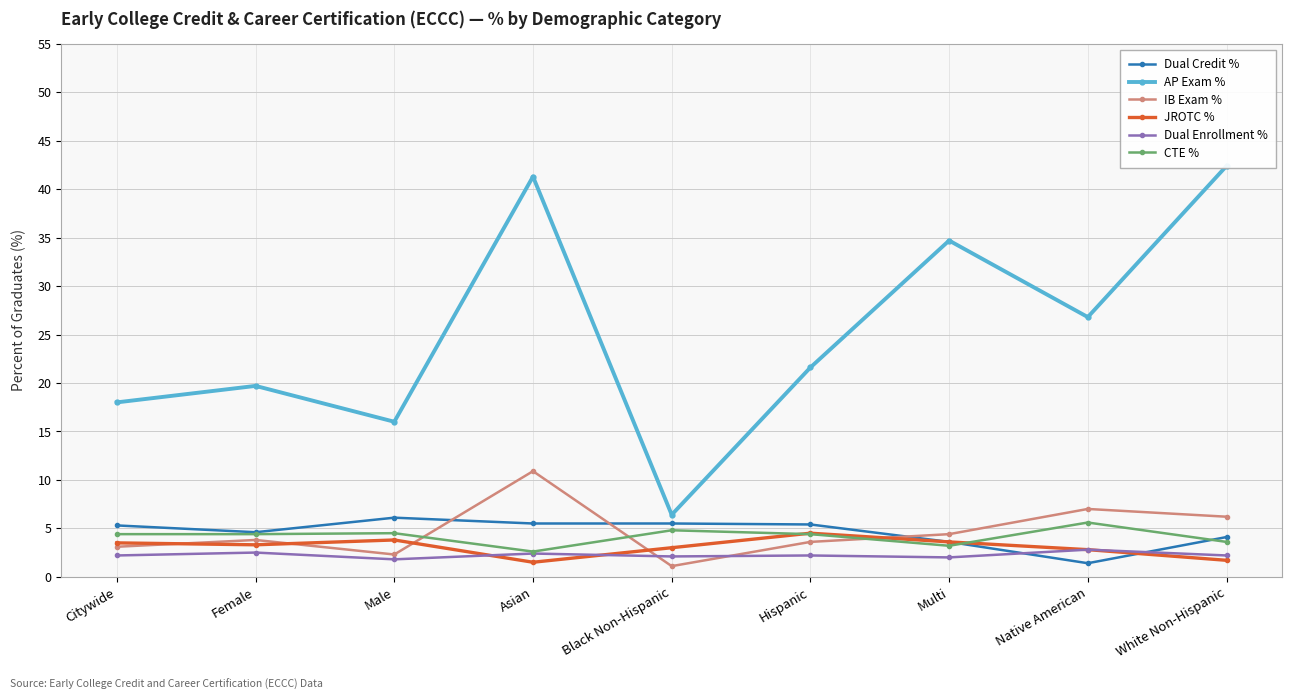

How many values in the Dual Credit % series are below 5?

4